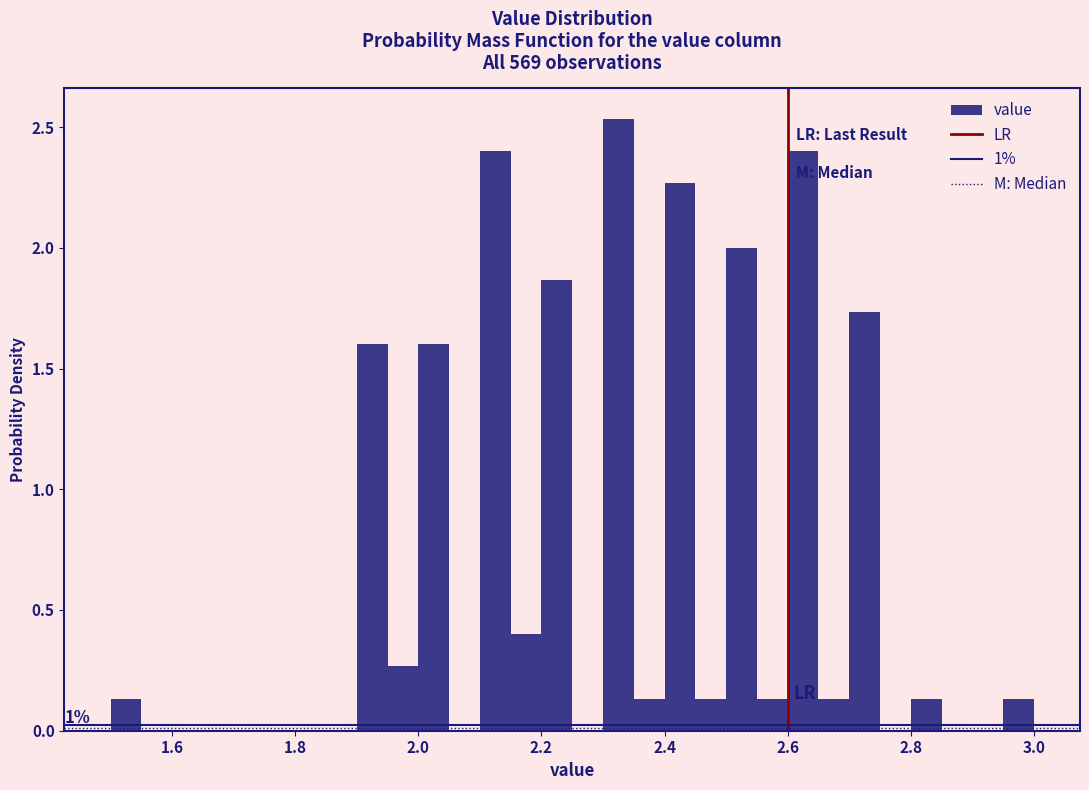

Around what value on the x-axis is the tallest bar? Give the approximate position of its centre, as read against the axis.

2.32